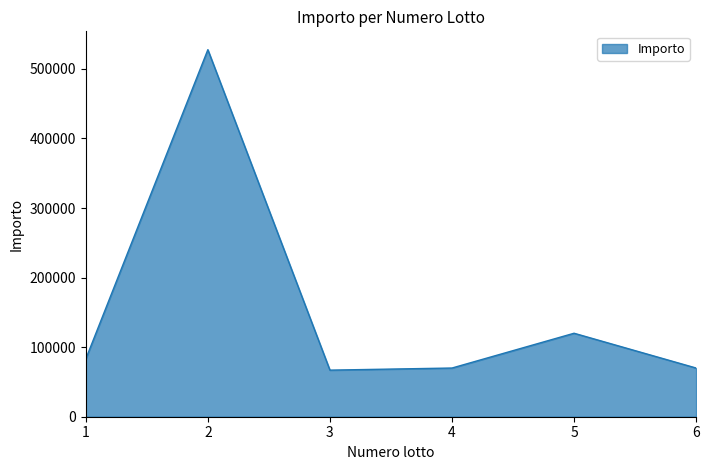

True or false: there are more than 1 points higher than both neighbors.

True